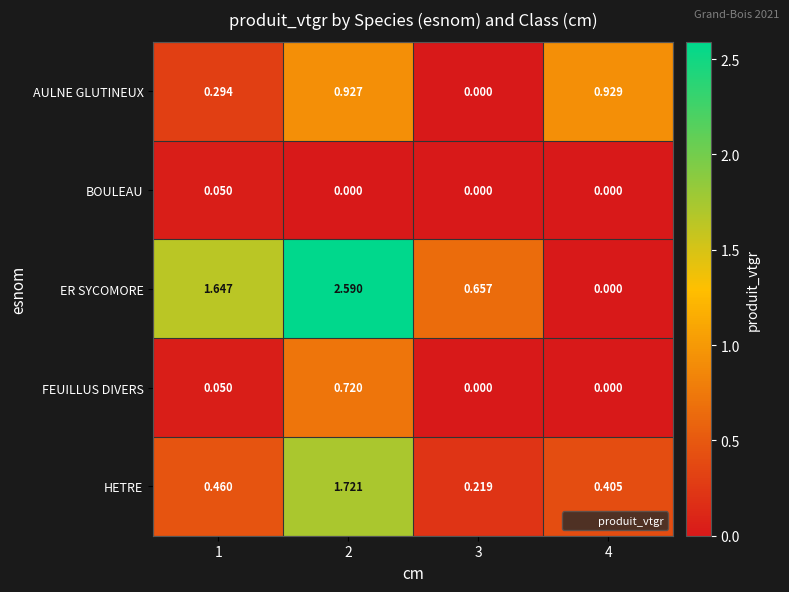

Which series has the widest spread of values?

ER SYCOMORE